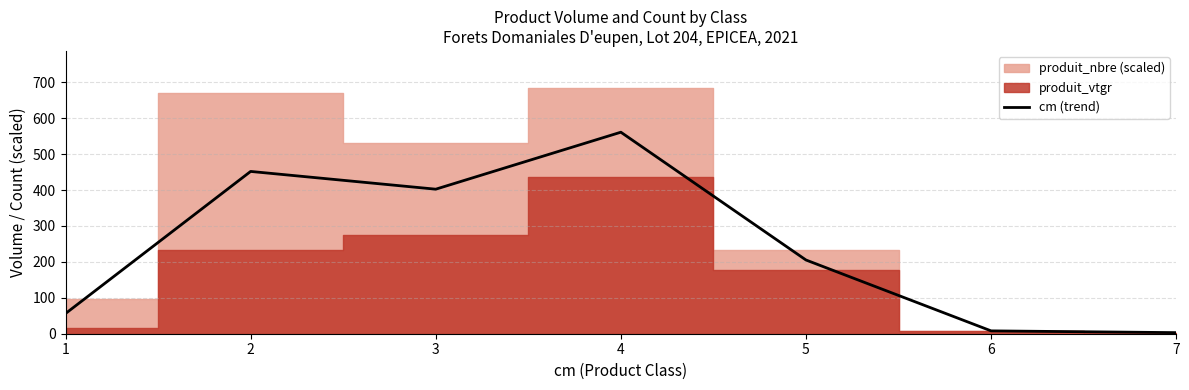

Does the chart have visible grid lines?

Yes